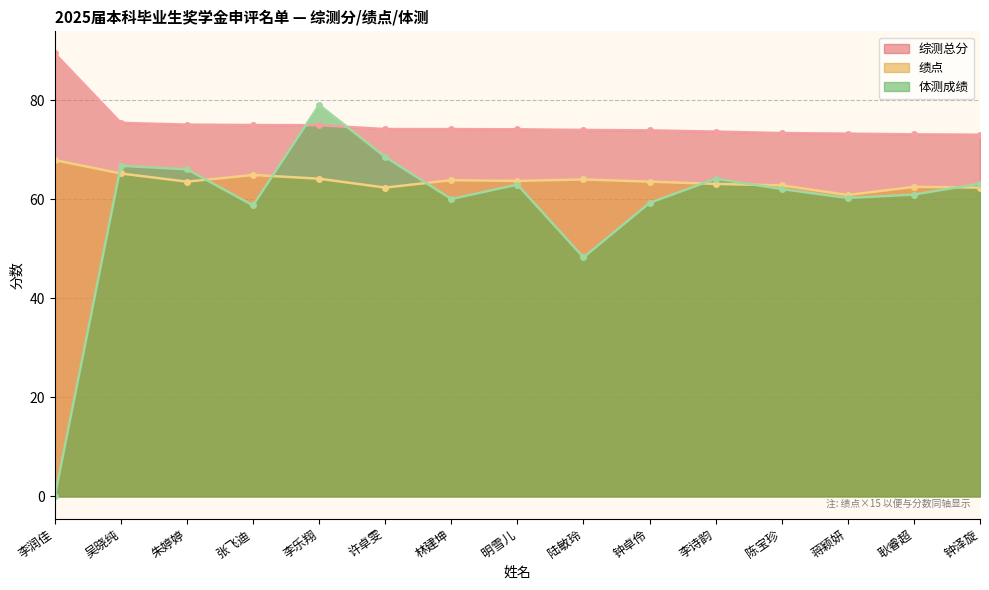

List the series in order of their peak value, highest first.

综测总分, 体测成绩, 绩点